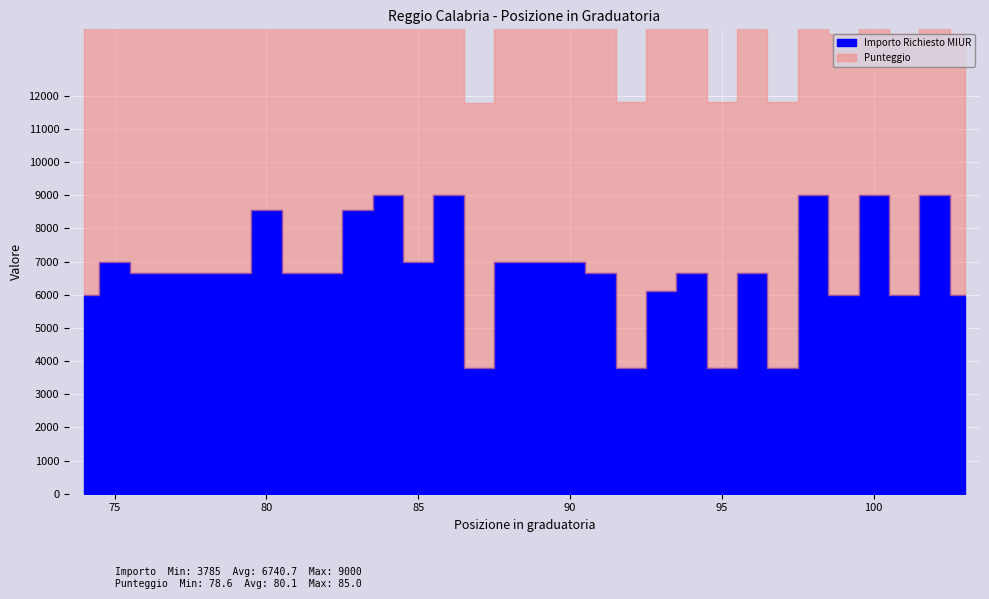

At how many categories does at least one series exceed 7435?

7